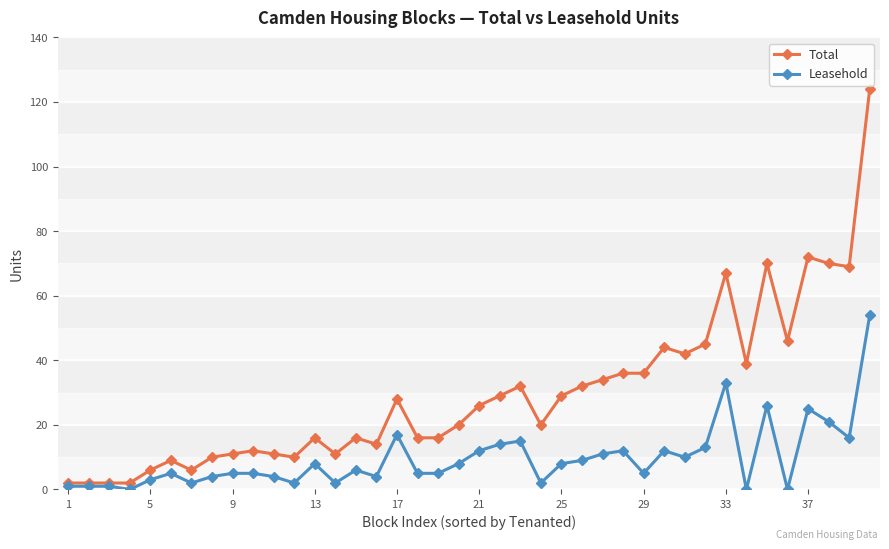

Does the chart display data point markers on the line(s)?

Yes